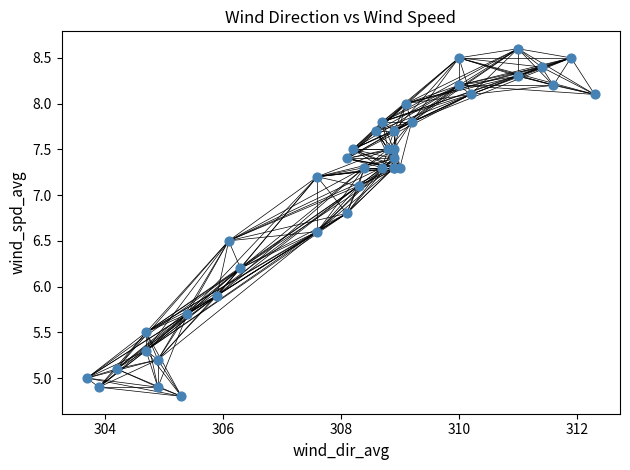

What Y value in the scatter plot is closest to 6?

5.9